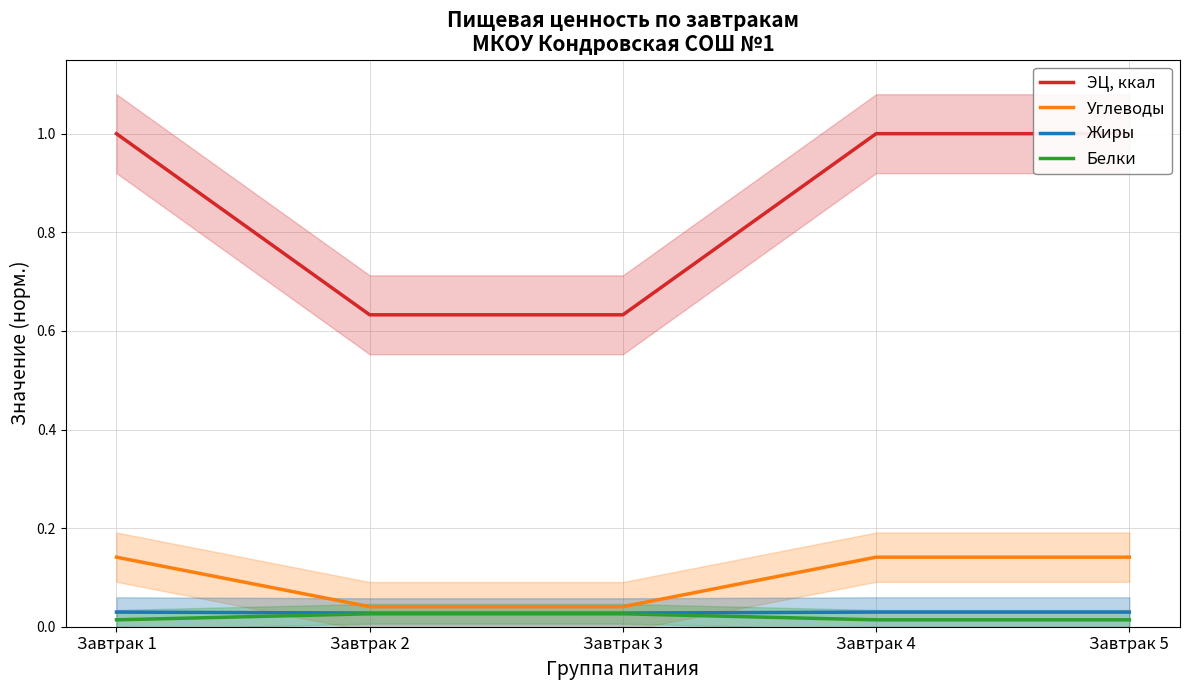

What is the total value across all series at Завтрак 3?

0.7